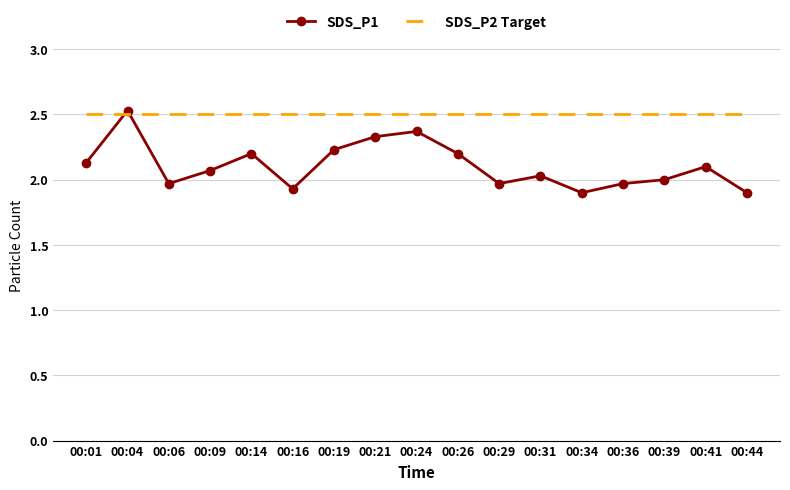

Which series ends up on top after the final intersection of SDS_P2 Target and SDS_P1?

SDS_P2 Target